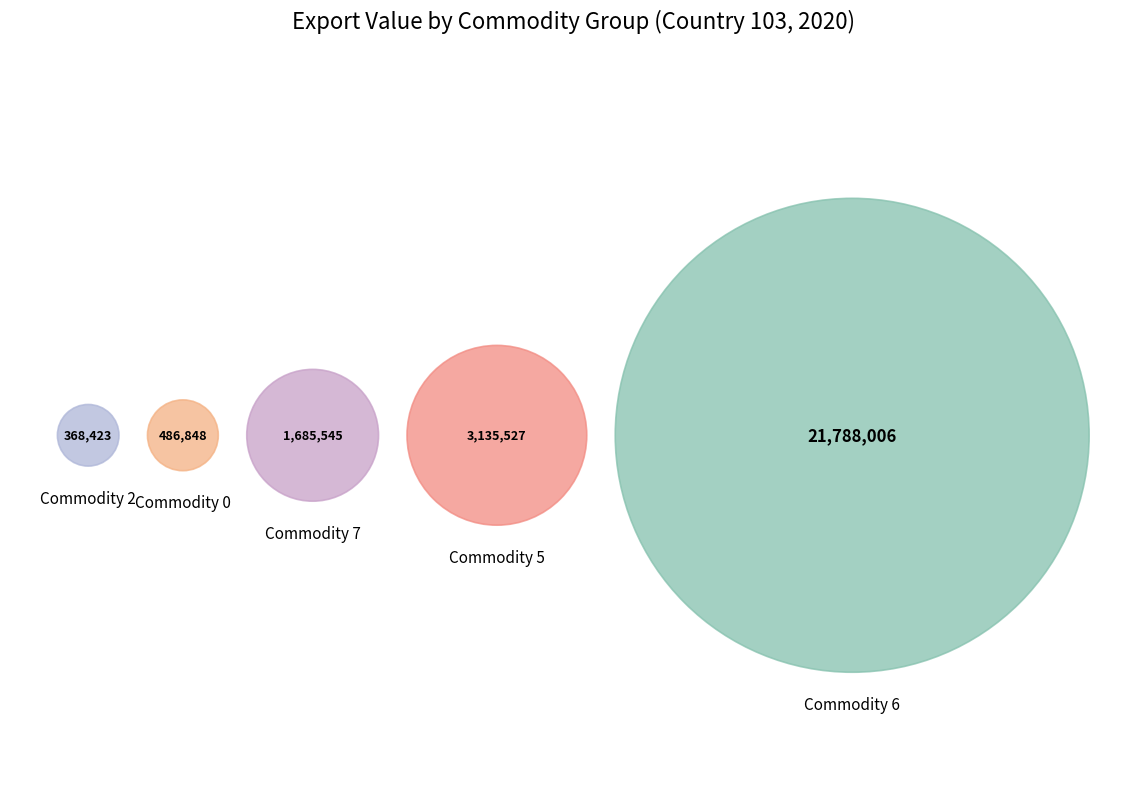

Which category has the smallest portion of the pie?

Commodity 2